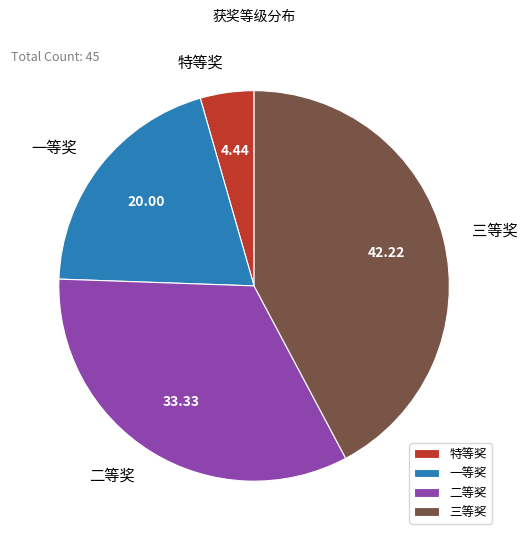

What is the largest slice in the pie chart?

三等奖